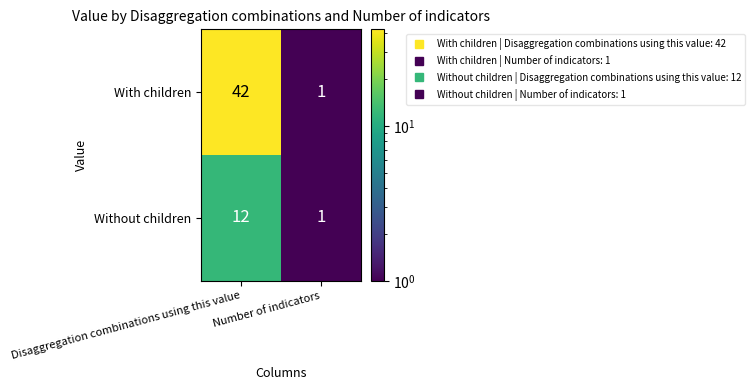

Rank the series by their average value, from lowest to highest.

Without children, With children